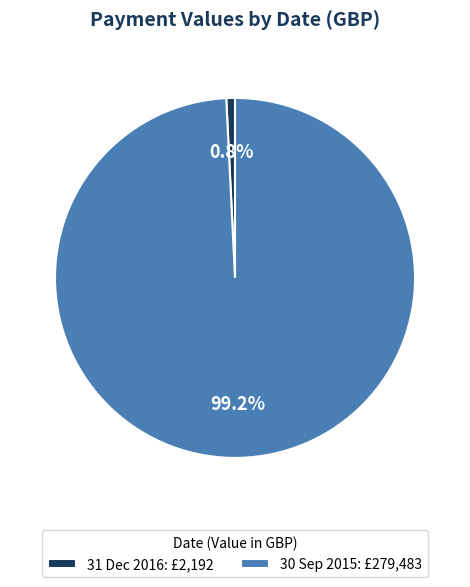

Combined, what portion of the pie is 31 Dec 2016 and 30 Sep 2015?

100.0%